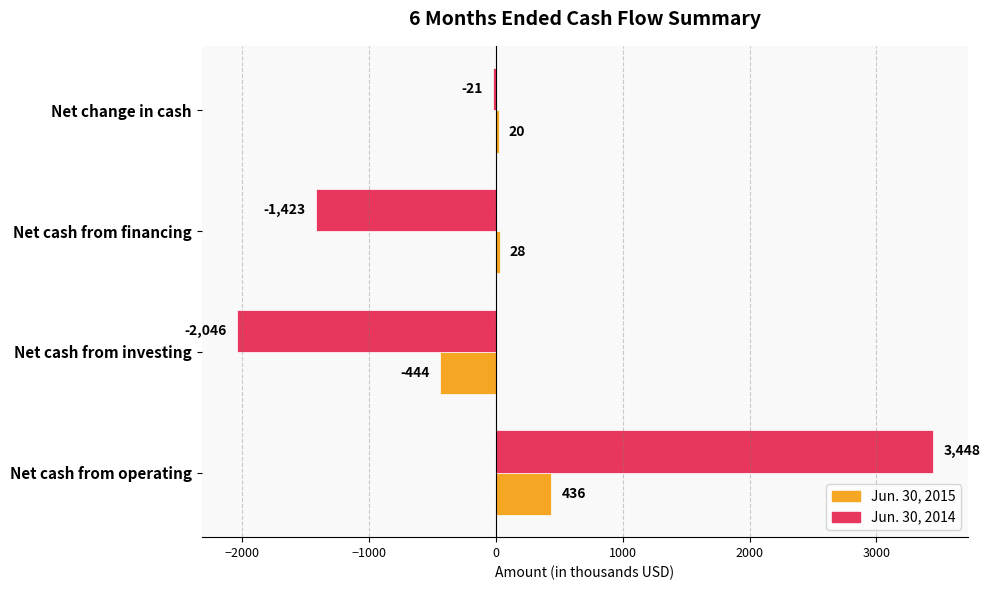

List the series in order of their peak value, highest first.

Jun. 30, 2014, Jun. 30, 2015